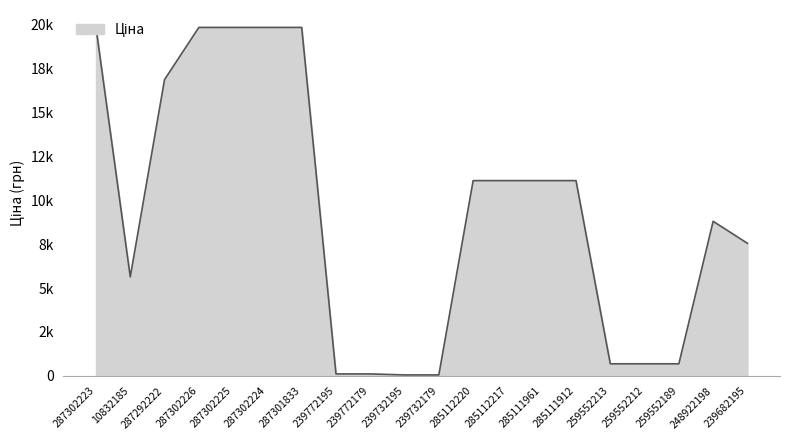

Reading right to left, transcribe all the data shown in this chart.

239682195=7545.9	248922198=8797.6	259552189=689.1	259552212=689.1	259552213=689.1	285111912=11113.6	285111961=11113.6	285112217=11113.6	285112220=11113.6	239732179=56.7	239732195=56.7	239772179=113.3	239772195=113.3	287301833=19831.1	287302224=19831.1	287302225=19831.1	287302226=19831.1	287292222=16863.2	10832185=5636.0	287302223=19831.1